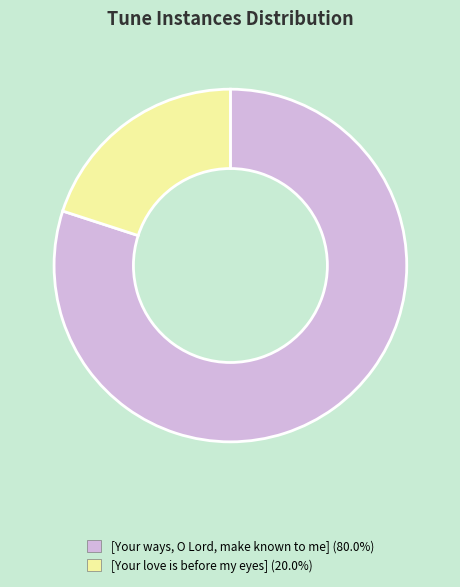

Is there a majority slice in this chart?

Yes